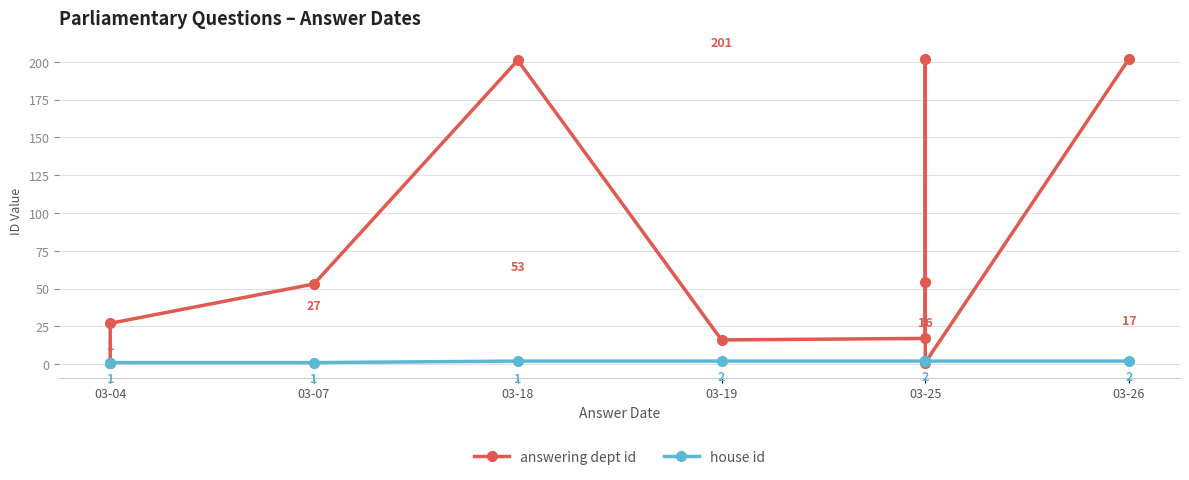

Reading left to right, list all the values displayed in this chart.

answering dept id: 1	27	53	201	16	17	202	54	1	202
house id: 1	1	1	2	2	2	2	2	2	2